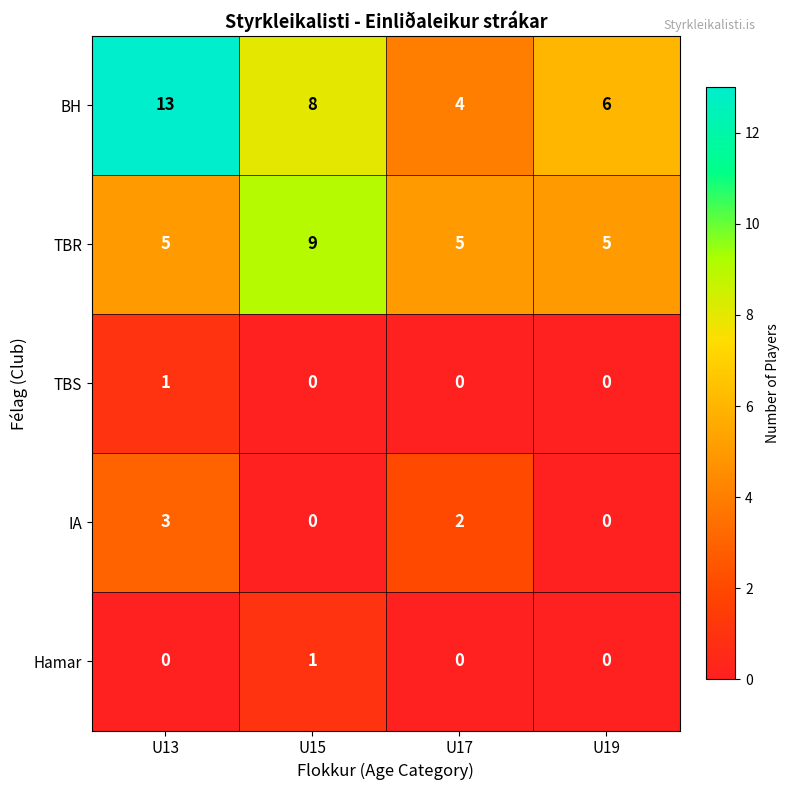

Reading right to left, extract all data points from this chart.

BH: U19=6	U17=4	U15=8	U13=13
TBR: U19=5	U17=5	U15=9	U13=5
TBS: U19=0	U17=0	U15=0	U13=1
IA: U19=0	U17=2	U15=0	U13=3
Hamar: U19=0	U17=0	U15=1	U13=0